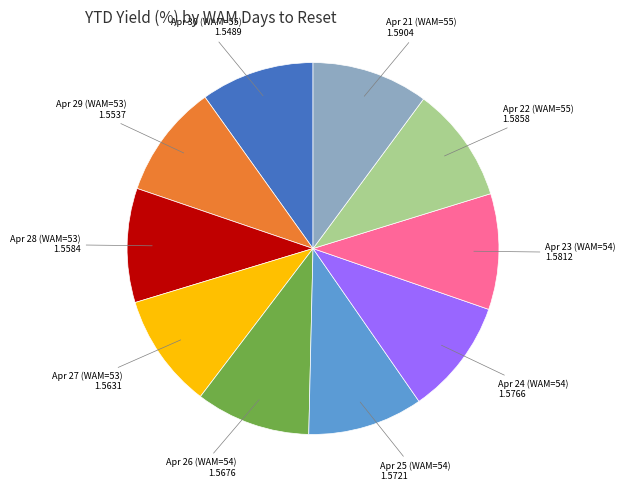

Does any single category account for the majority?

No